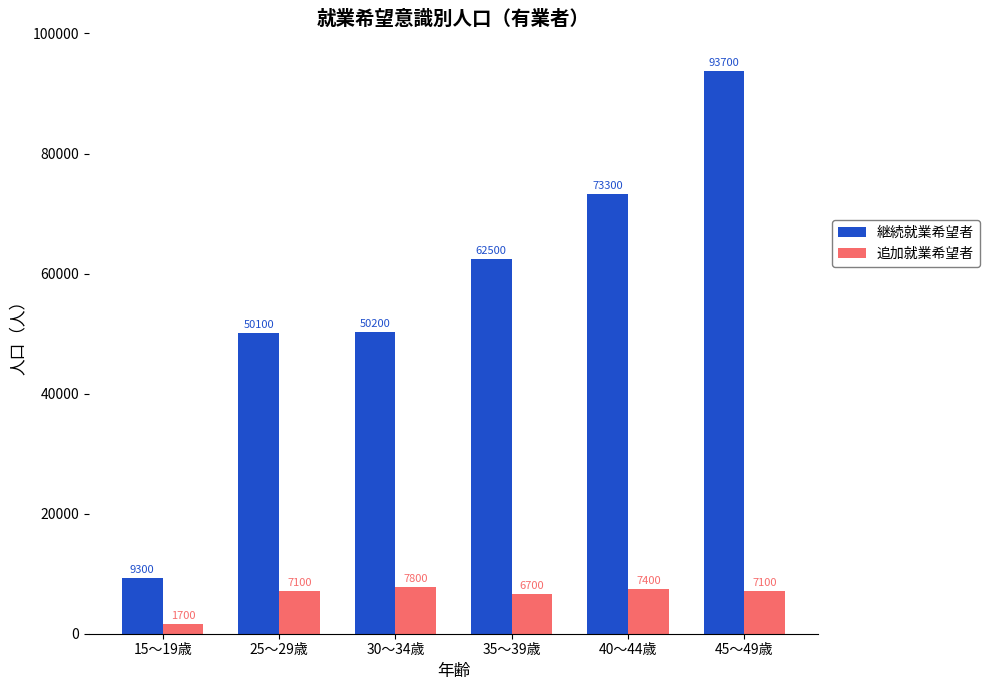

What is the average value of the 継続就業希望者 series?

56517